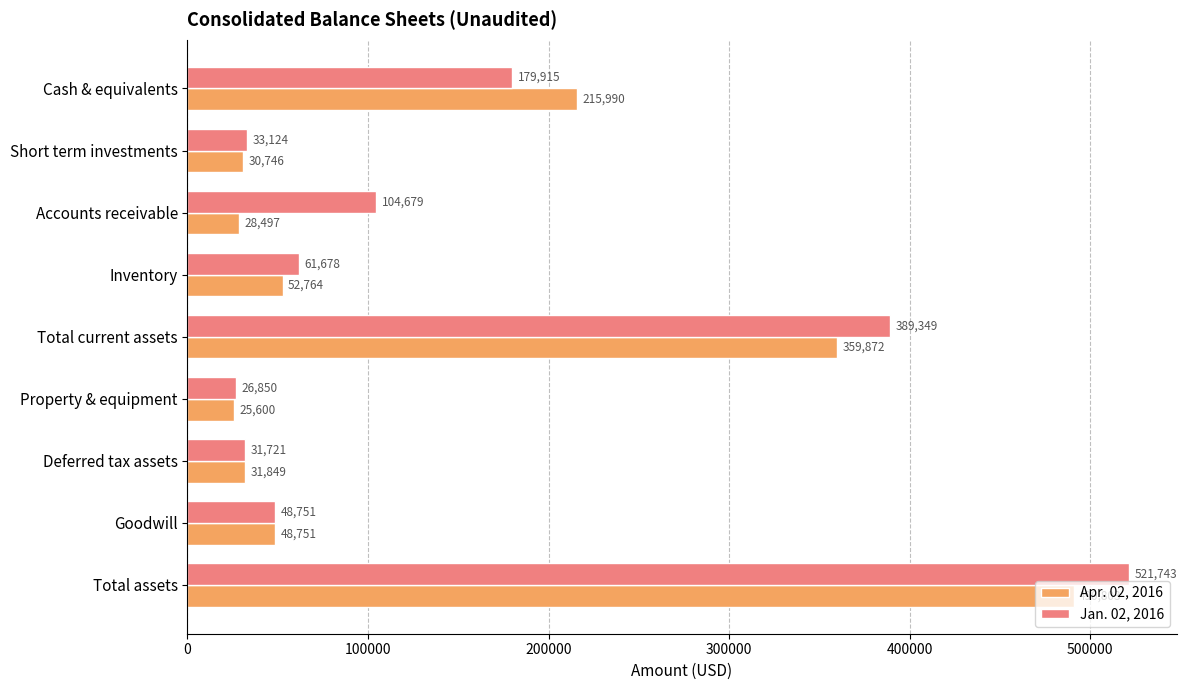

At which label does Apr. 02, 2016 reach its peak?

Total assets